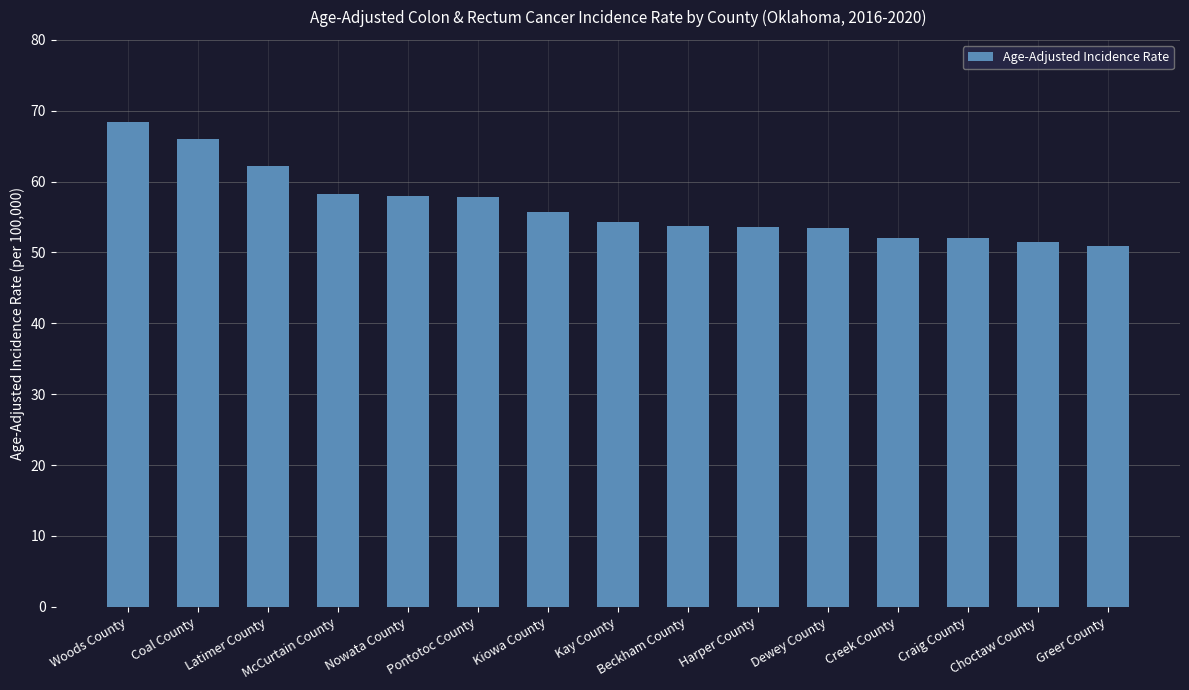

What is the smallest value displayed?

50.9